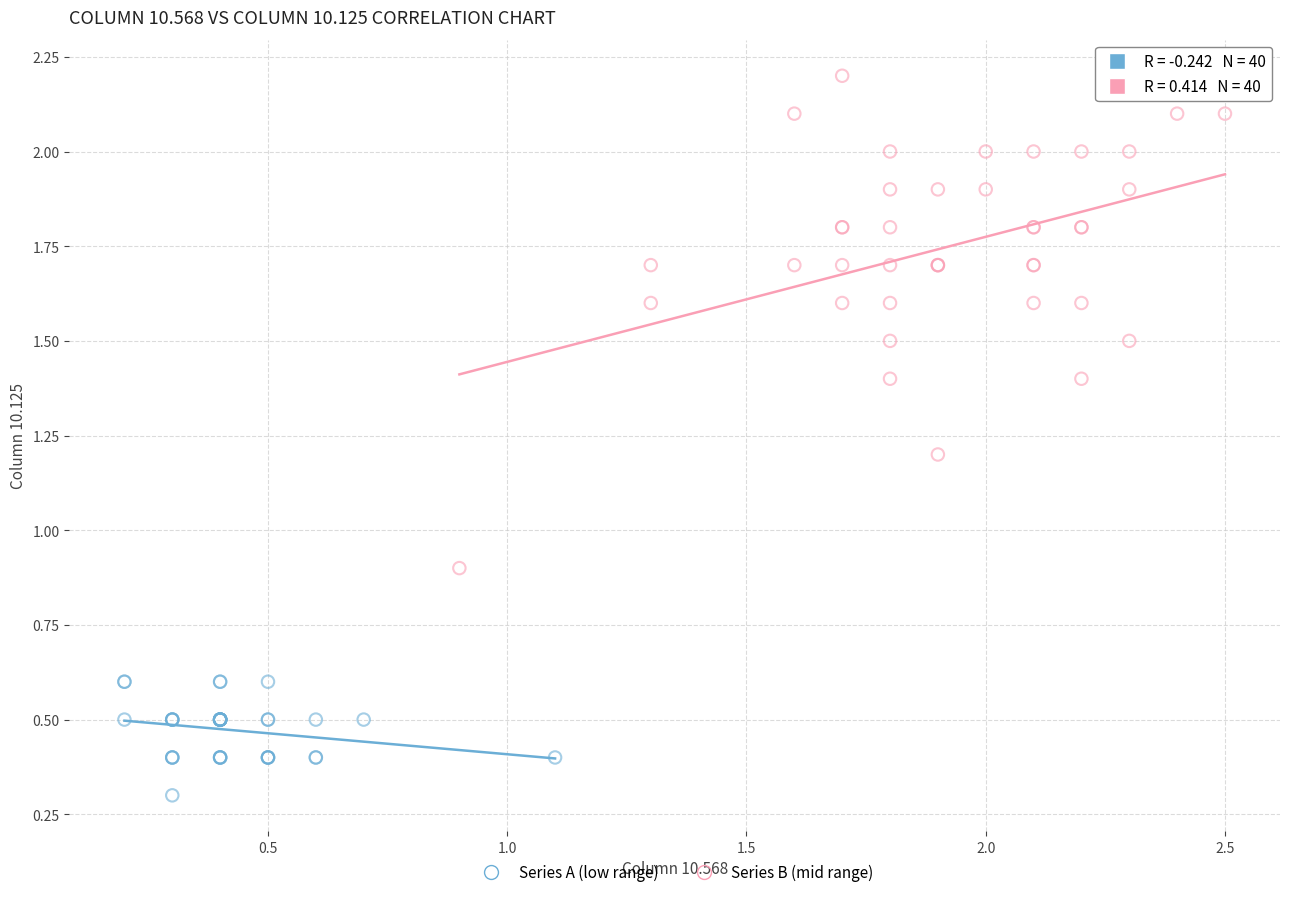

Which series has the largest Y range (max minus min)?

Series B (mid range)